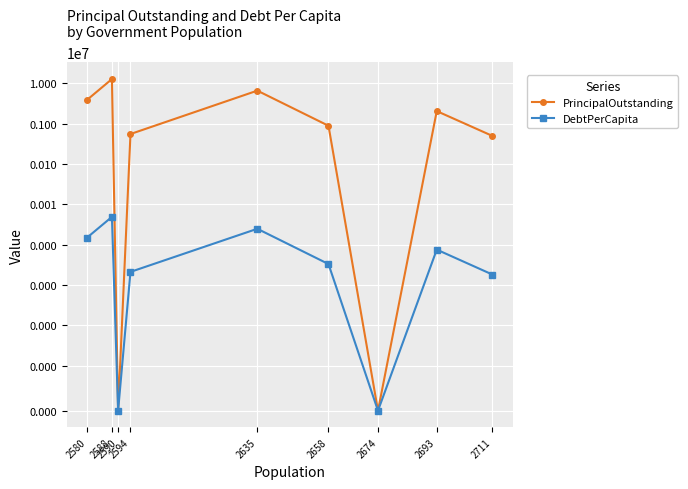

Reading left to right, what are all the values shown in this chart?

PrincipalOutstanding: 2711=493000.0	2693=2032767.5	2674=0.0	2658=881000.0	2635=6529000.0	2594=550000.0	2590=0.0	2588=12638000.0	2580=3877000.0
DebtPerCapita: 2711=181.9	2693=754.8	2674=0.0	2658=331.5	2635=2477.8	2594=212.0	2590=0.0	2588=4883.3	2580=1502.7